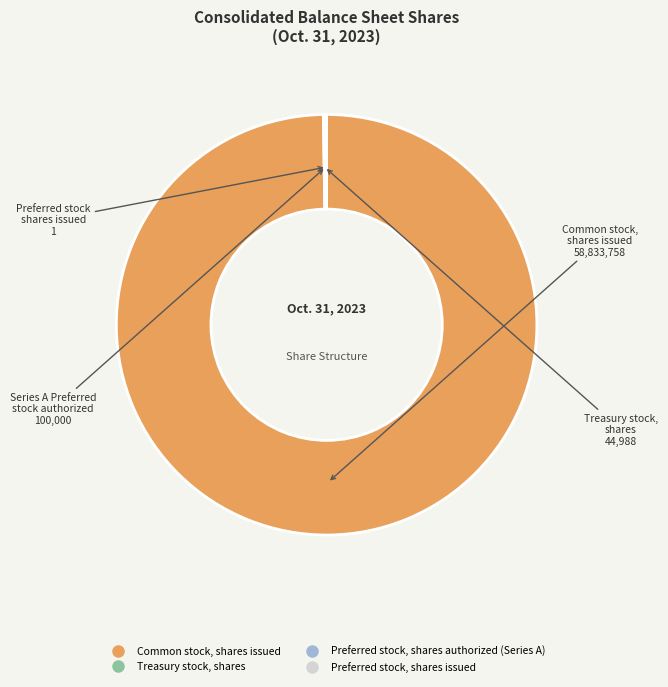

What is the majority slice?

Common stock, shares issued